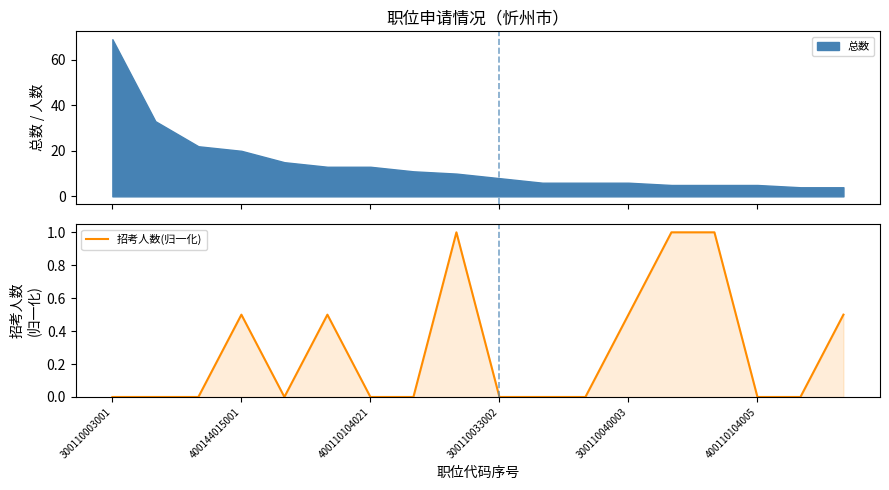

What is the value of the 13th point from the left?

0.5